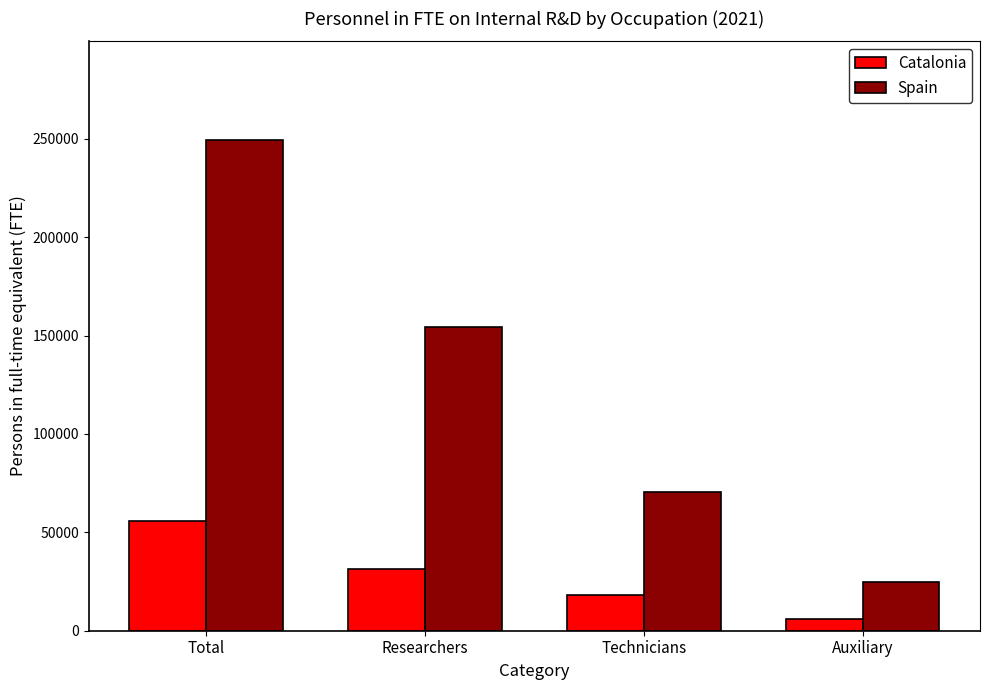

Is the value of Spain at Technicians greater than the value of Catalonia at Auxiliary?

Yes